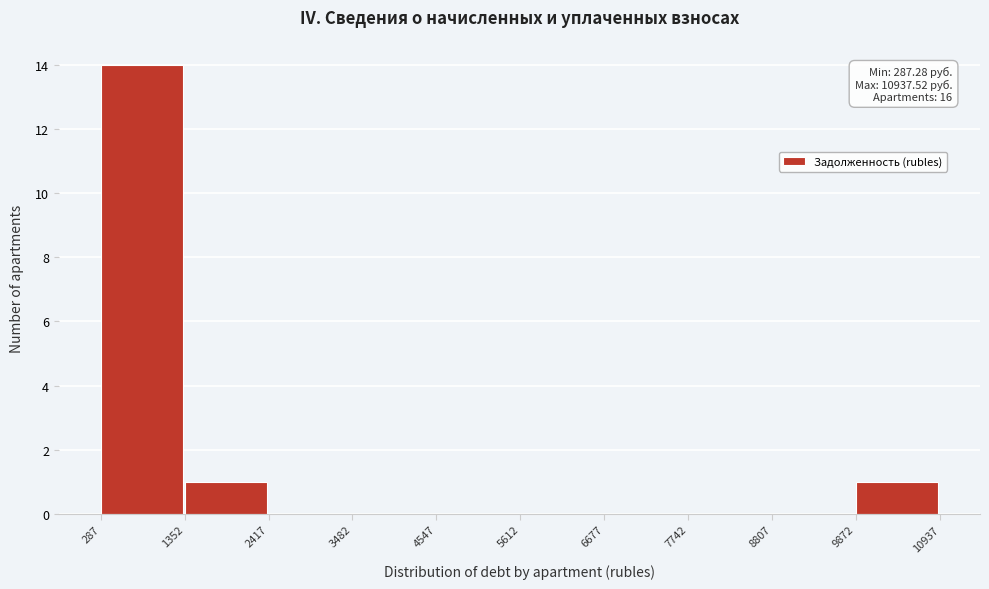

Which range on the x-axis has the tallest bar?

287 to 1352